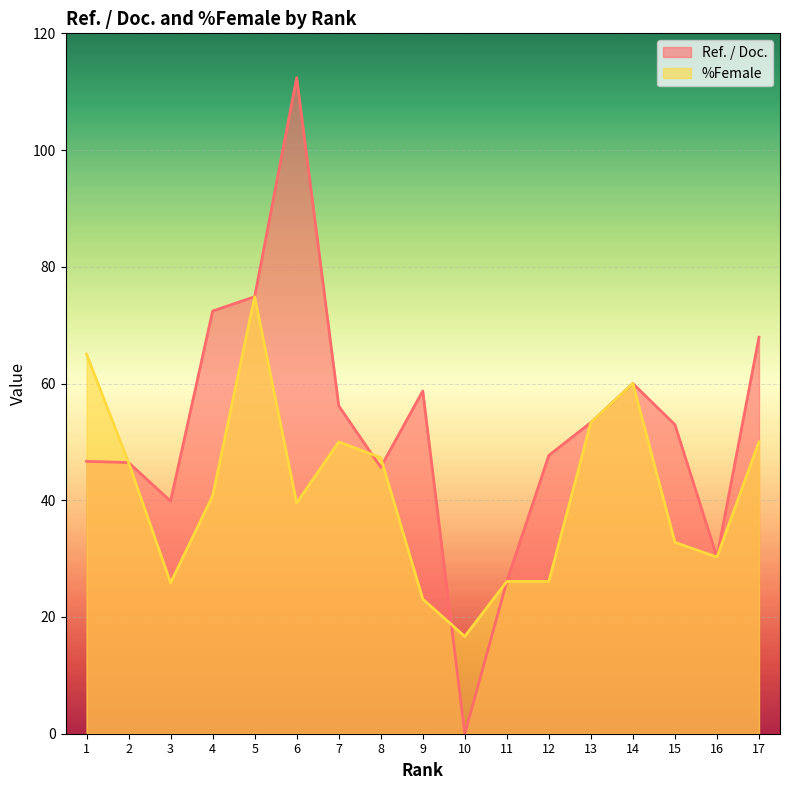

What is the difference between the maximum and minimum values in the Ref. / Doc. series?

112.4